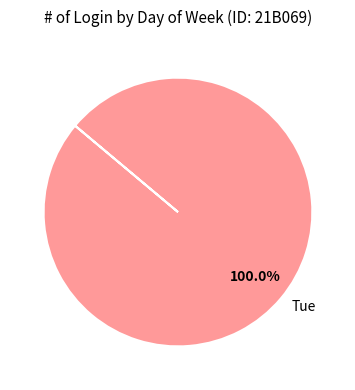

Which slice represents more than half of the pie?

Tue